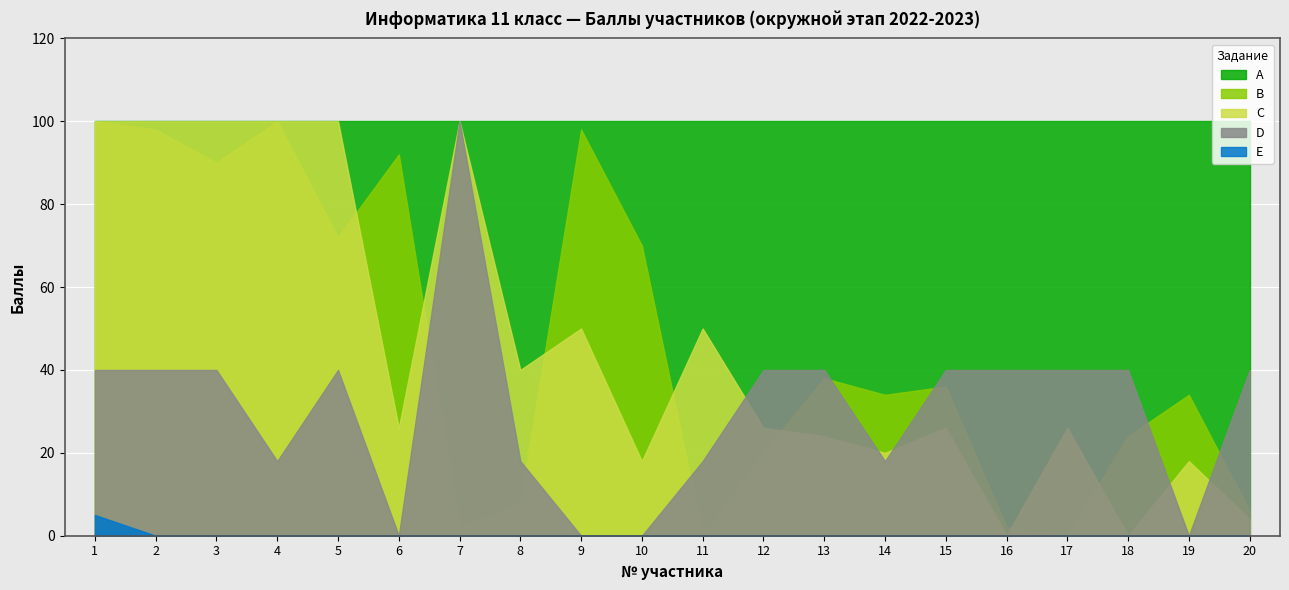

How many lines are shown in the chart?

5